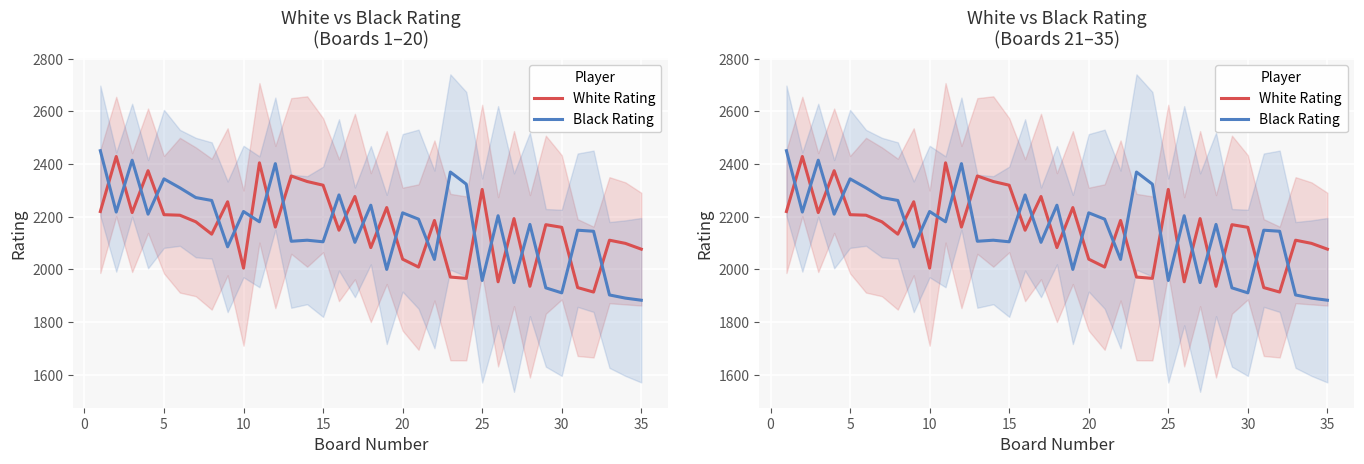

How many lines are shown in the chart?

2